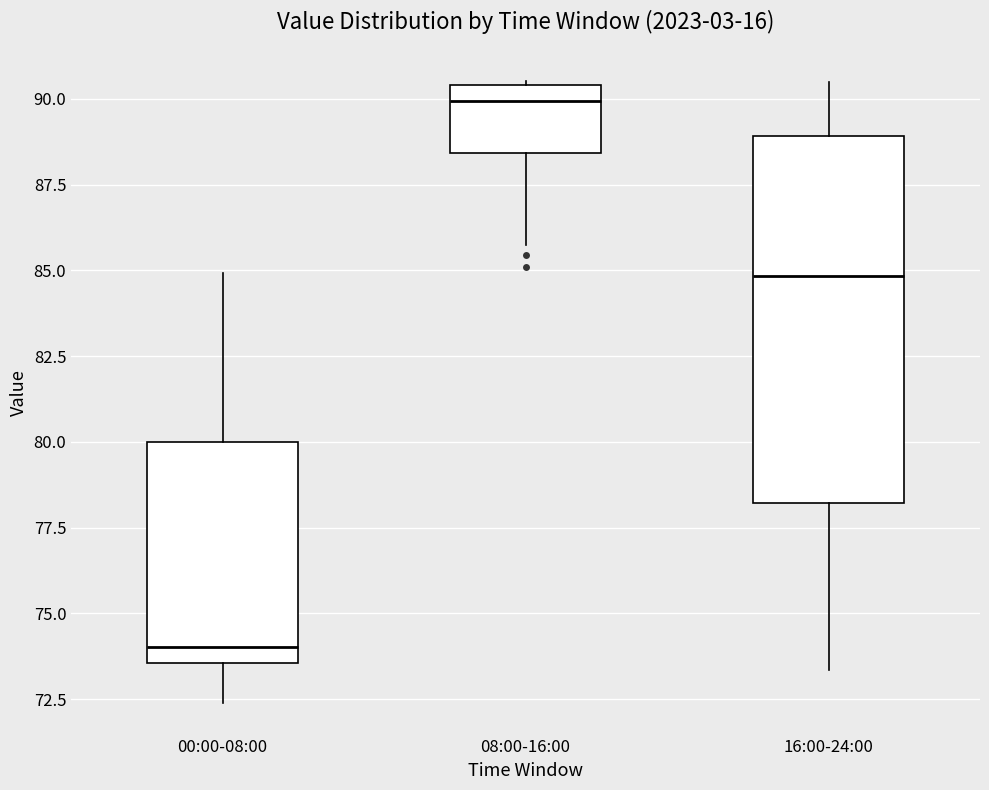

Which box has the highest median line?

08:00-16:00